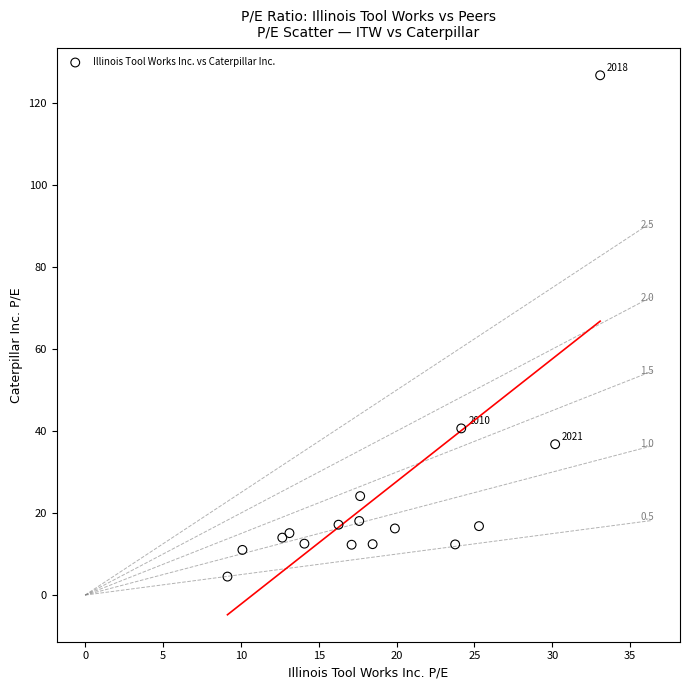

What Y value in the scatter plot is closest to 65?

40.7